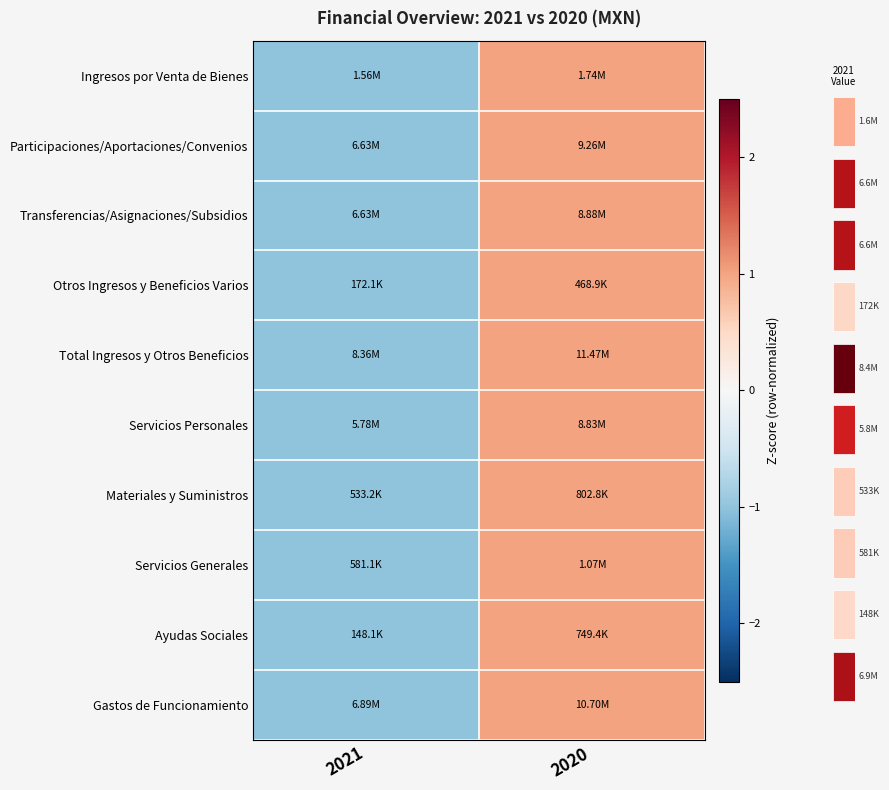

What is the difference between the Gastos de Funcionamiento values at 2020 and 2021?

2.0